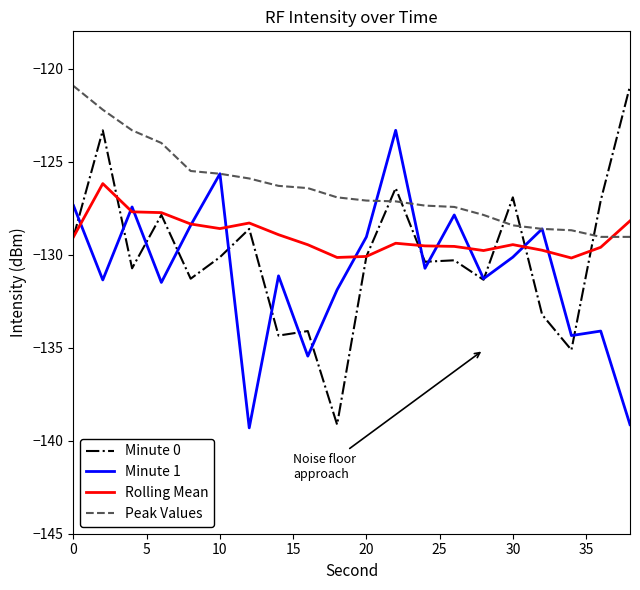

Which series has the largest total across all categories?

Peak Values